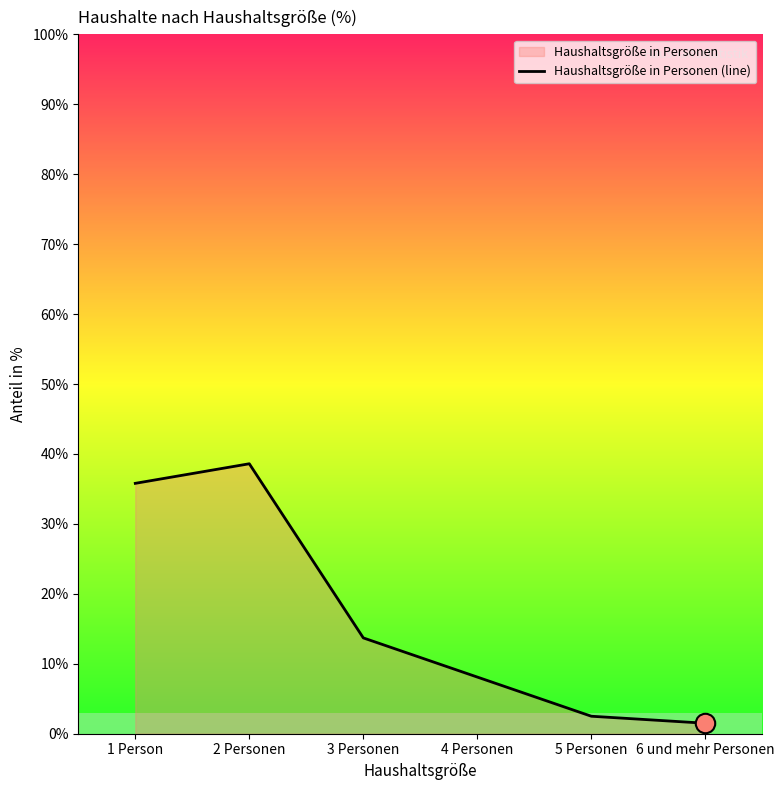

Rank the categories by value from lowest to highest.

6 und mehr Personen, 5 Personen, 4 Personen, 3 Personen, 1 Person, 2 Personen